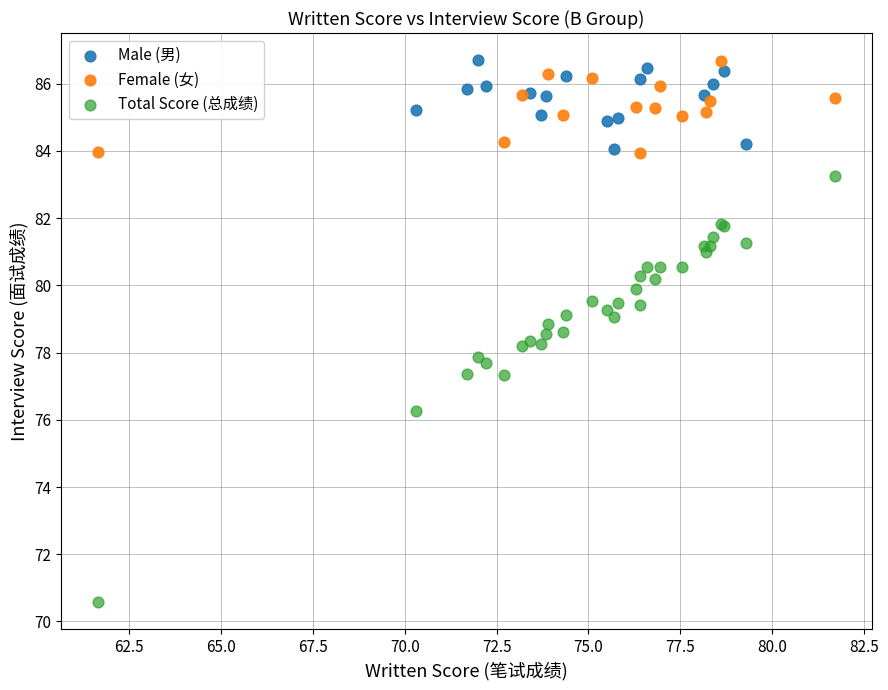

Which series reaches the minimum Y coordinate?

Total Score (总成绩)